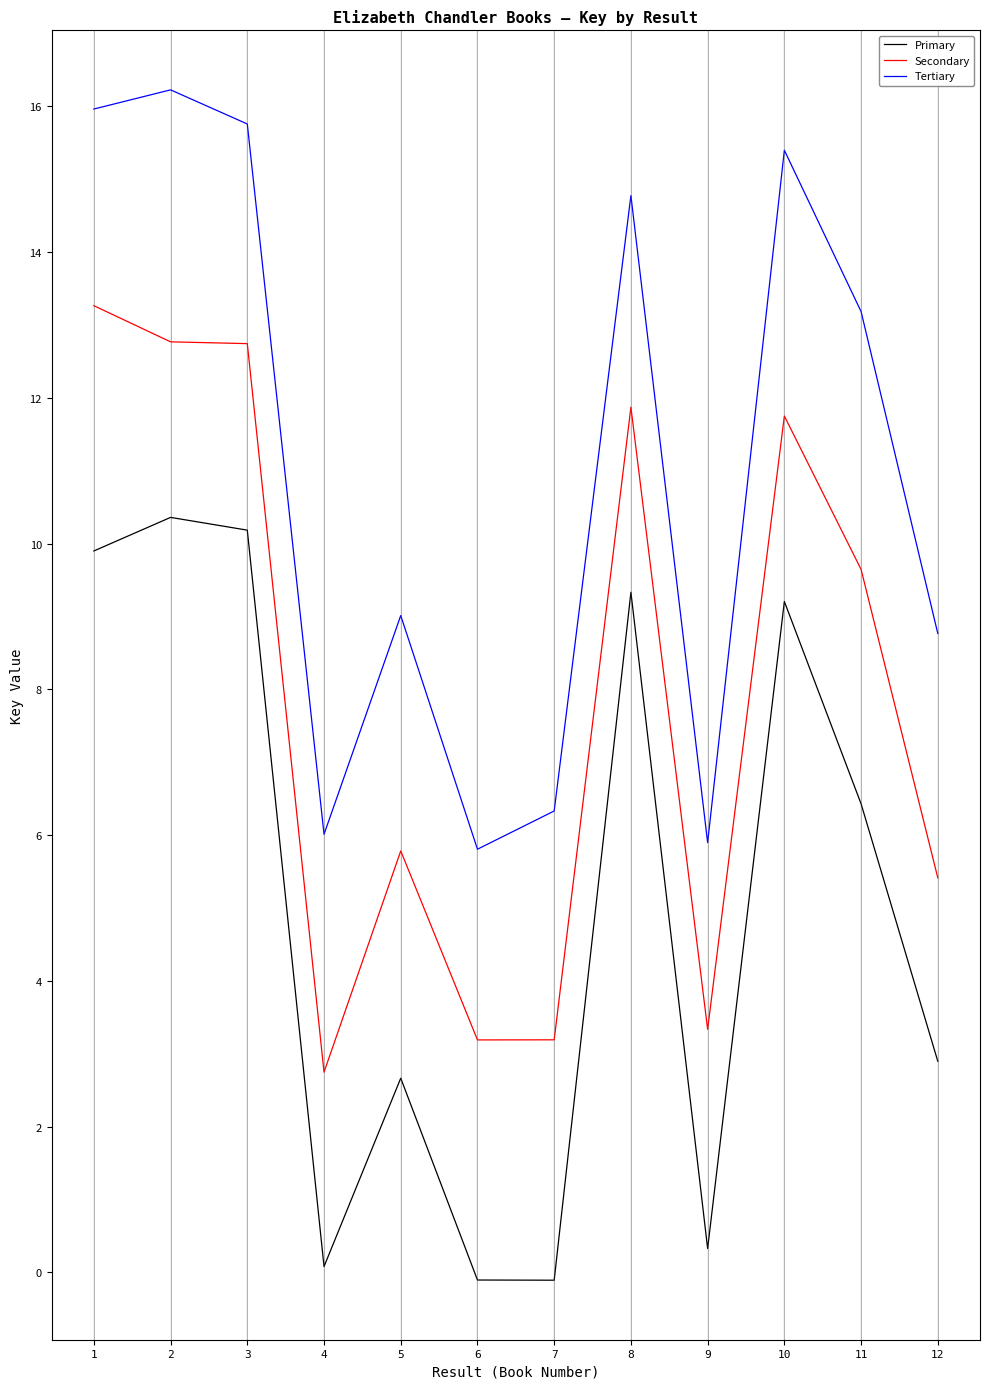

What is the greatest value displayed?

16.2